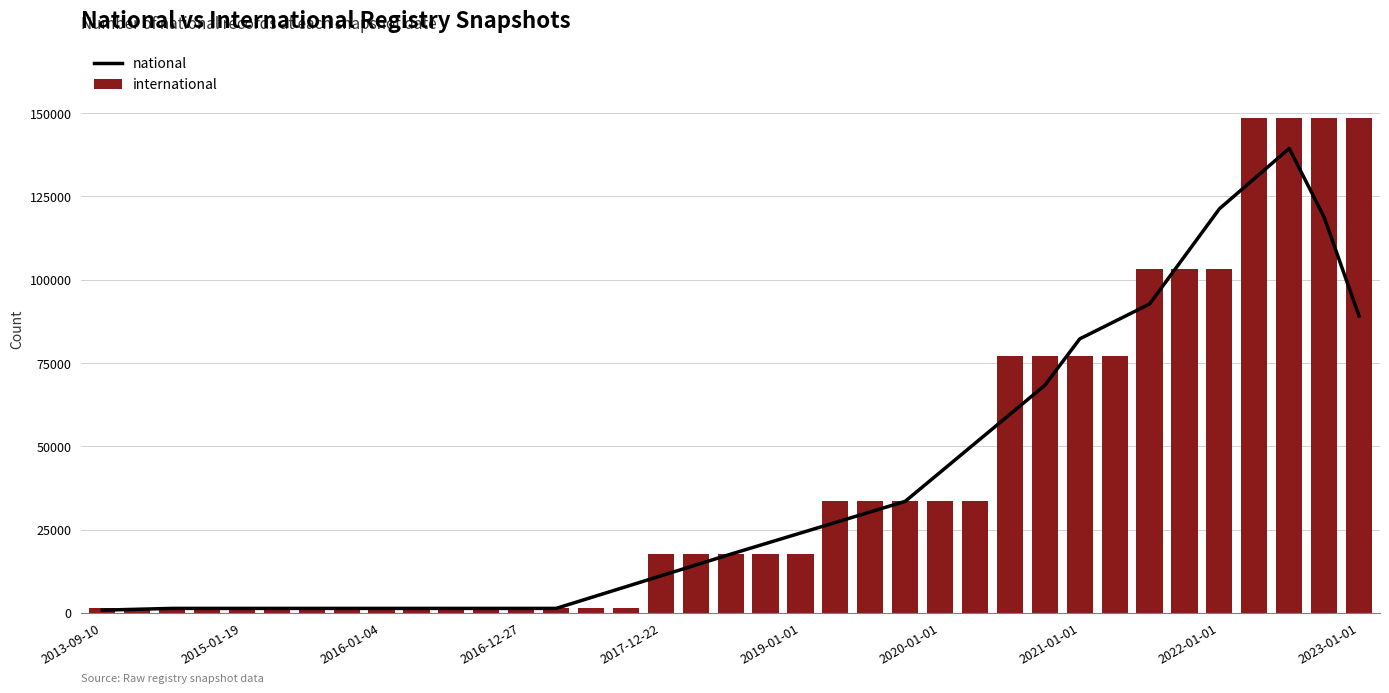

What are all the series names shown in the legend?

national, international